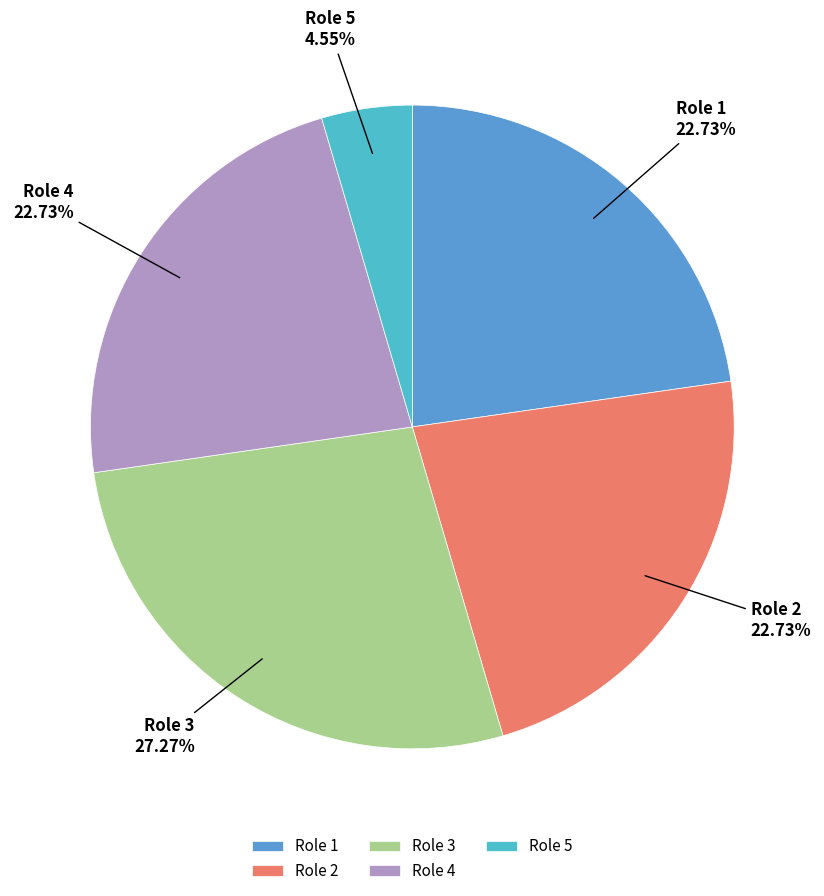

Is Role 5 the majority of the pie?

No